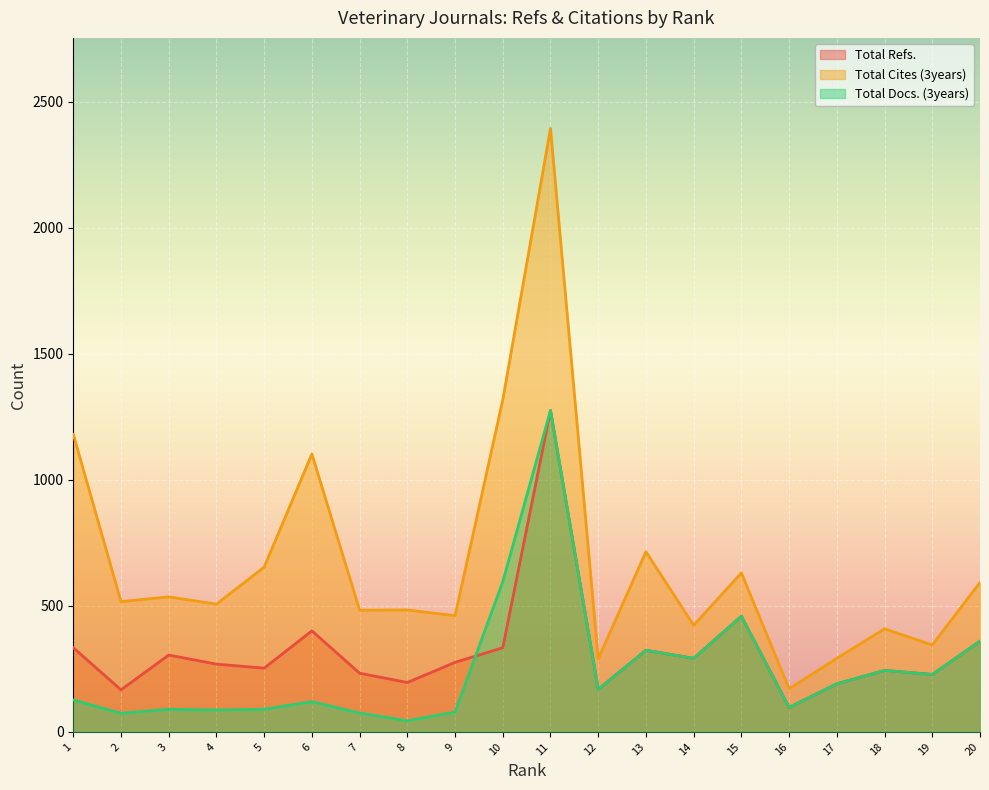

Between 1 and 9, which series saw the biggest shift?

Total Cites (3years)